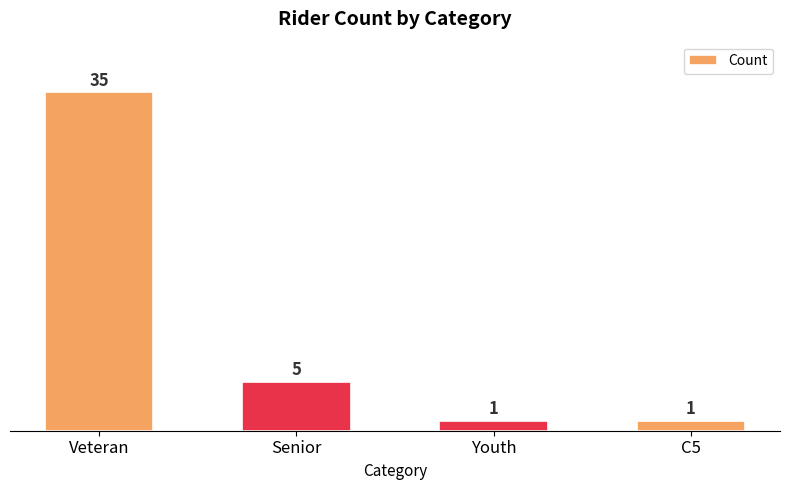

Reading left to right, what are all the values shown in this chart?

Veteran=35	Senior=5	Youth=1	C5=1